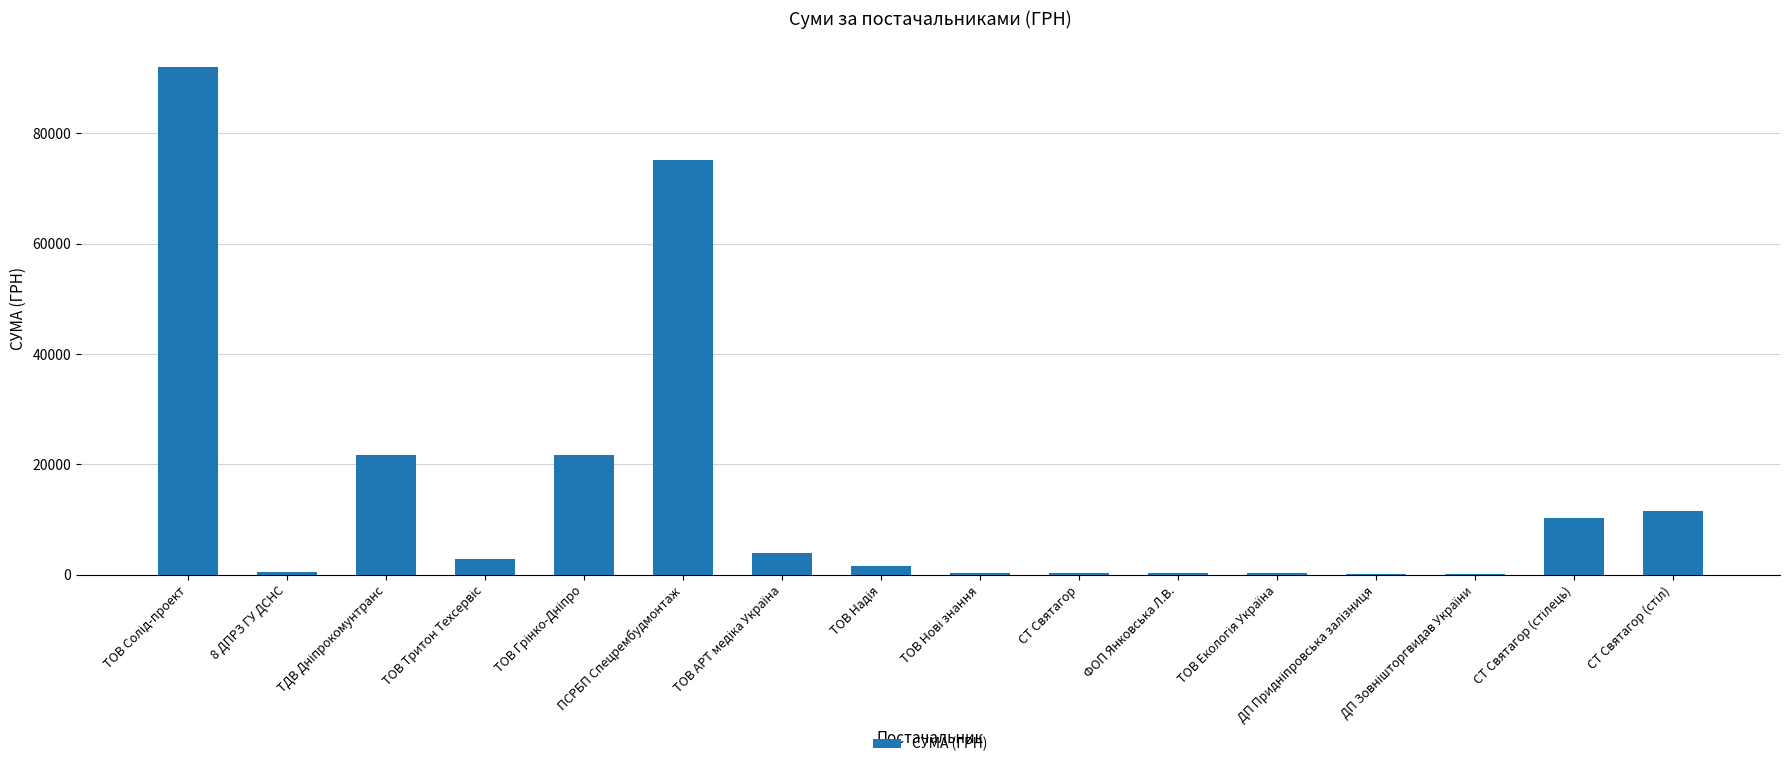

What is the sum of all values?

243182.8